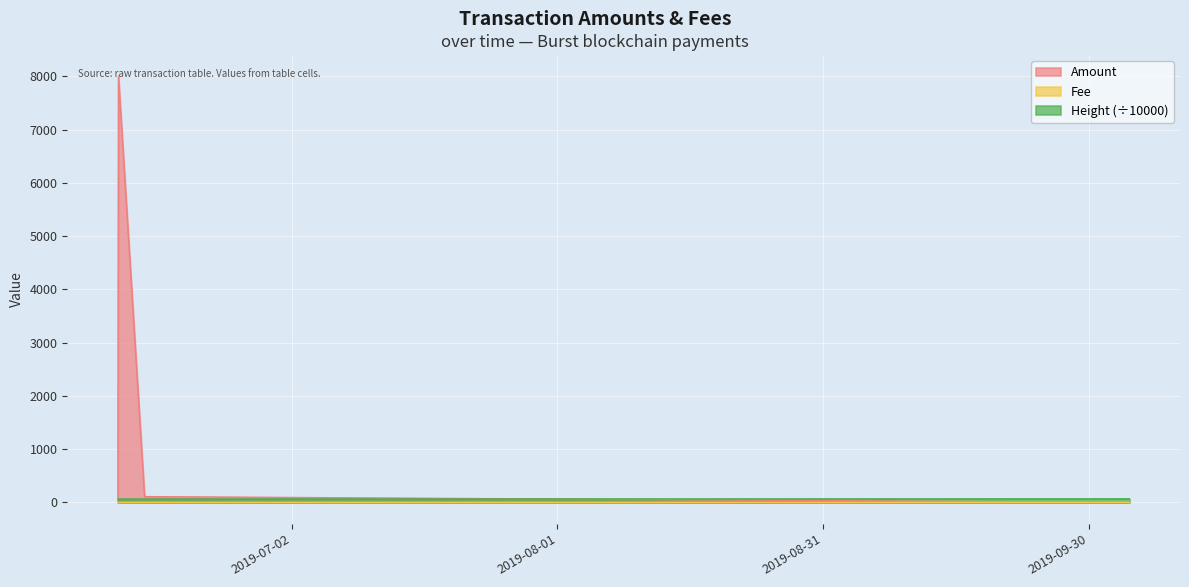

Which category has the highest value across all series?

2019-06-12 09:47:47